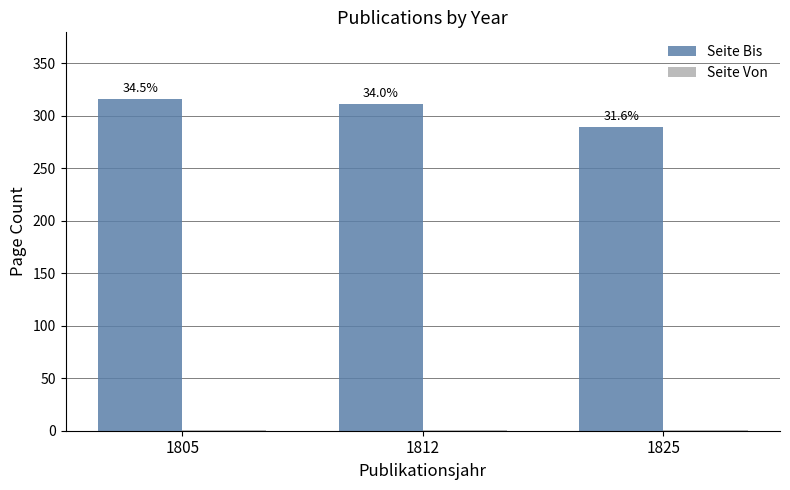

At 1825, list the series in order from largest to smallest.

Seite Bis, Seite Von